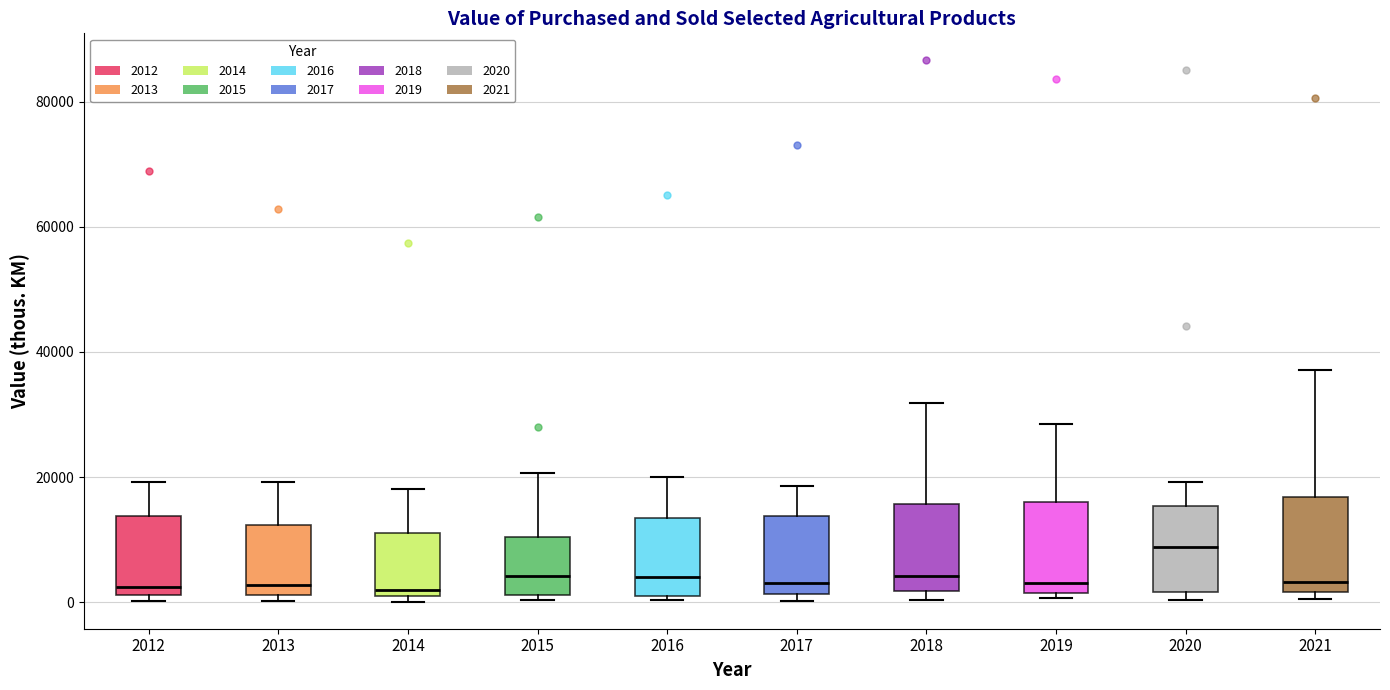

Where is the lower edge of the box at x = 2016 on the y-axis? The values are not printed on the chart, so give them approximately, as read against the axis.

2000